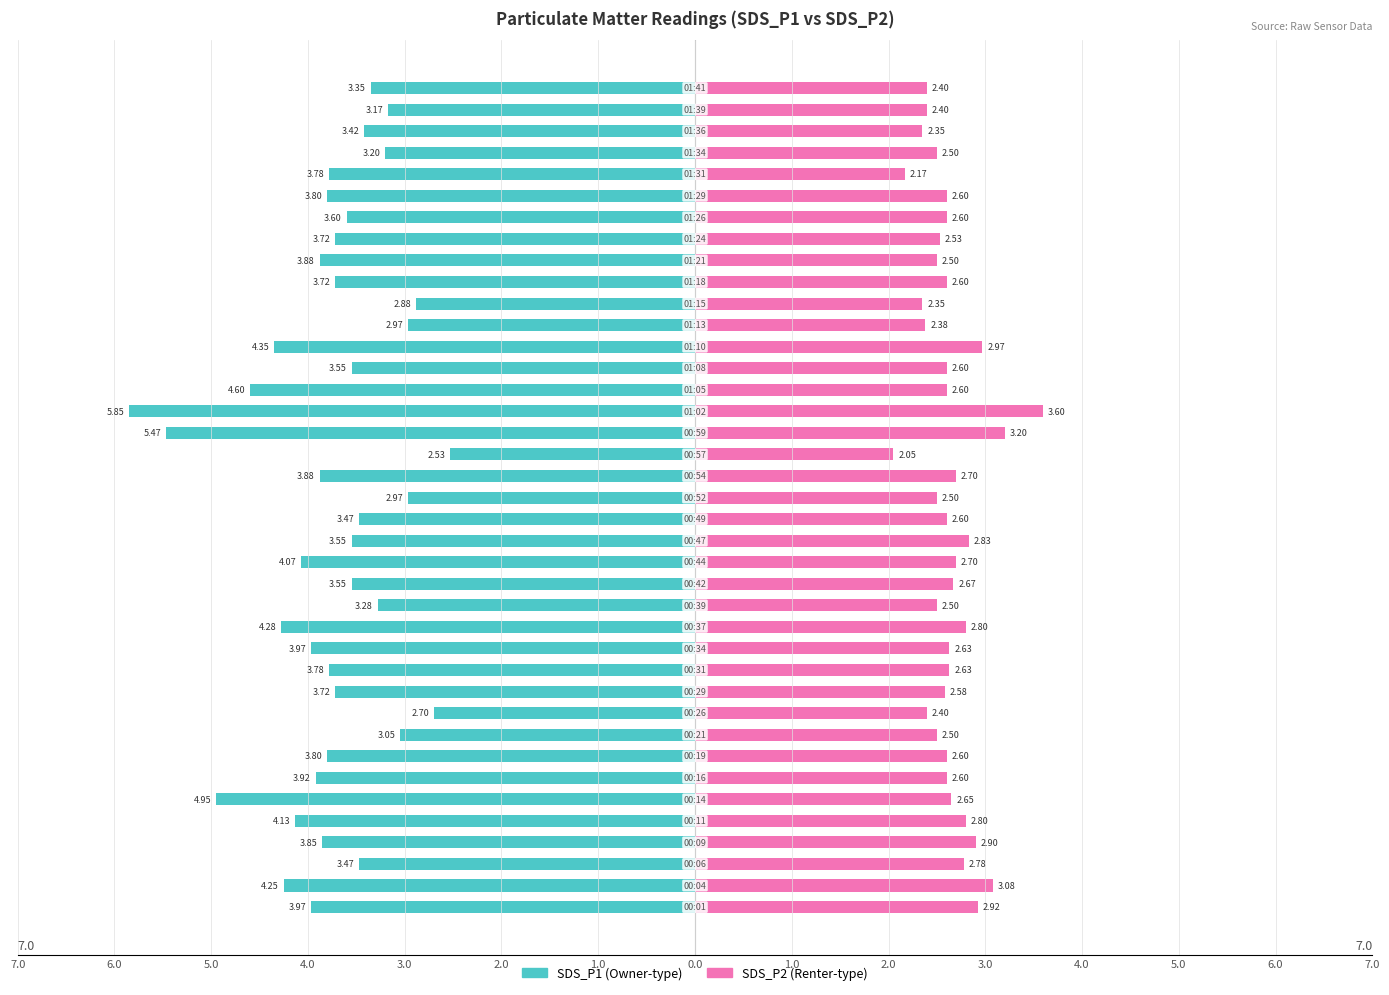

Which series has the widest spread of values?

SDS_P1